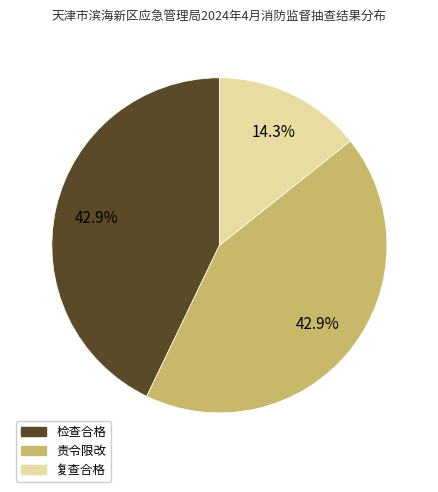

Count the number of slices in the pie.

3